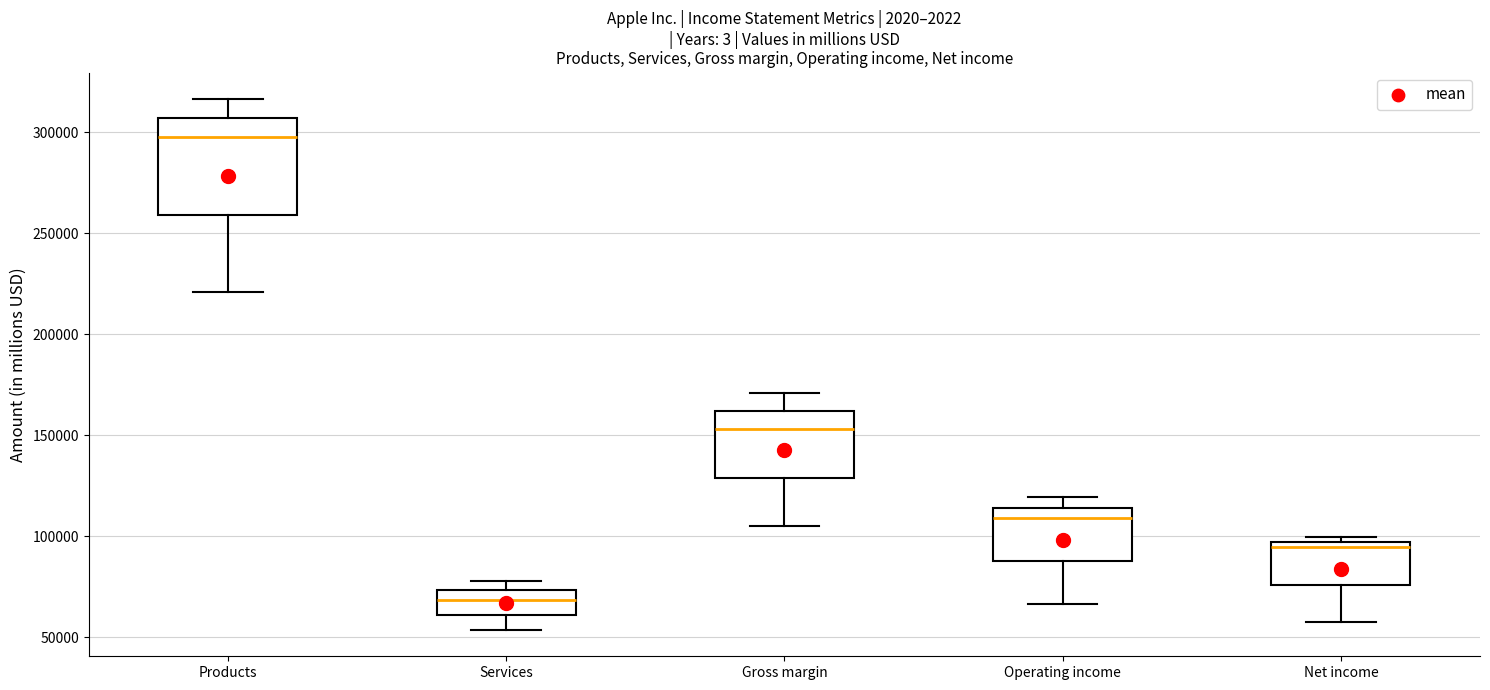

Which box is the tallest, from its lower edge to its upper edge?

Products